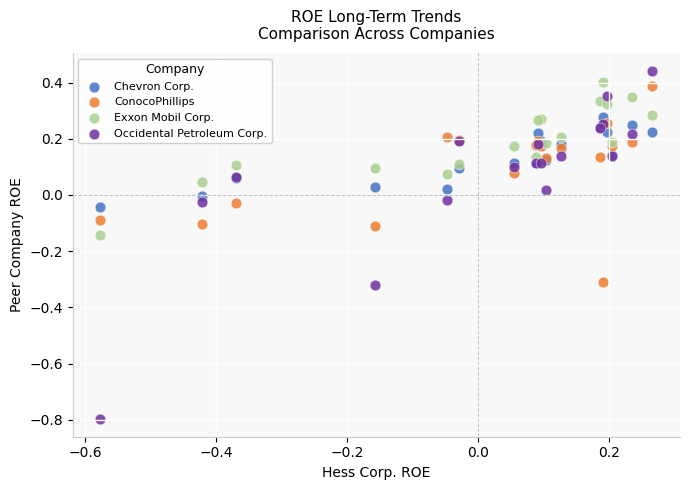

What is the X range (max minus min) for the scatter plot?

0.8